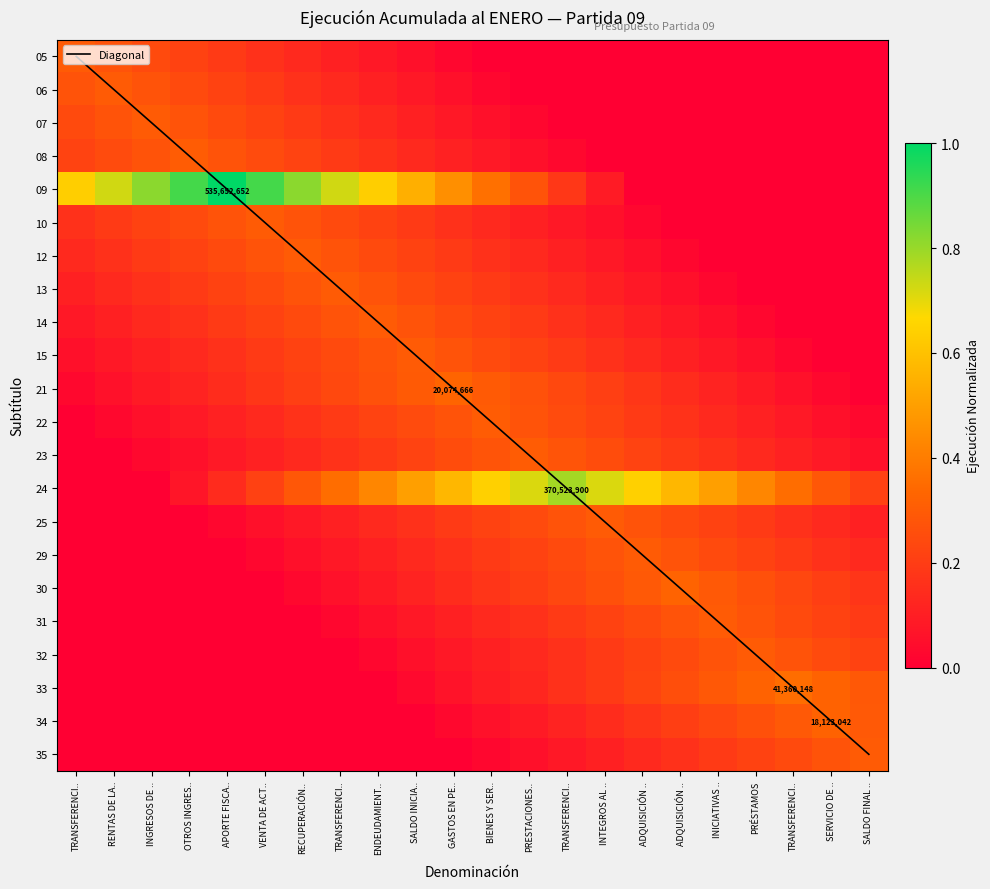

Count the number of categories in the chart.

22